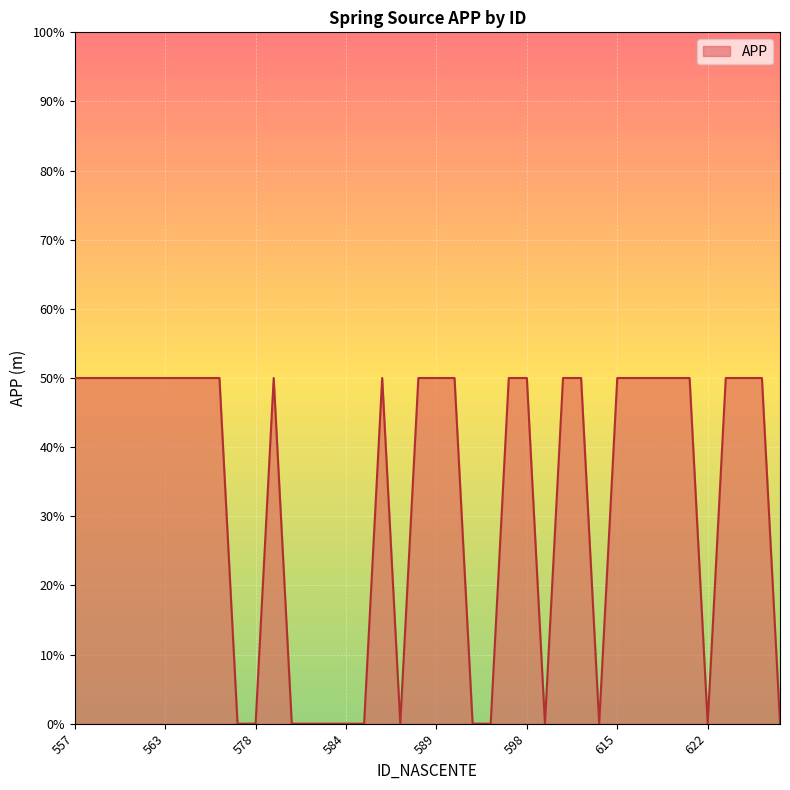

What is the greatest value displayed?

50